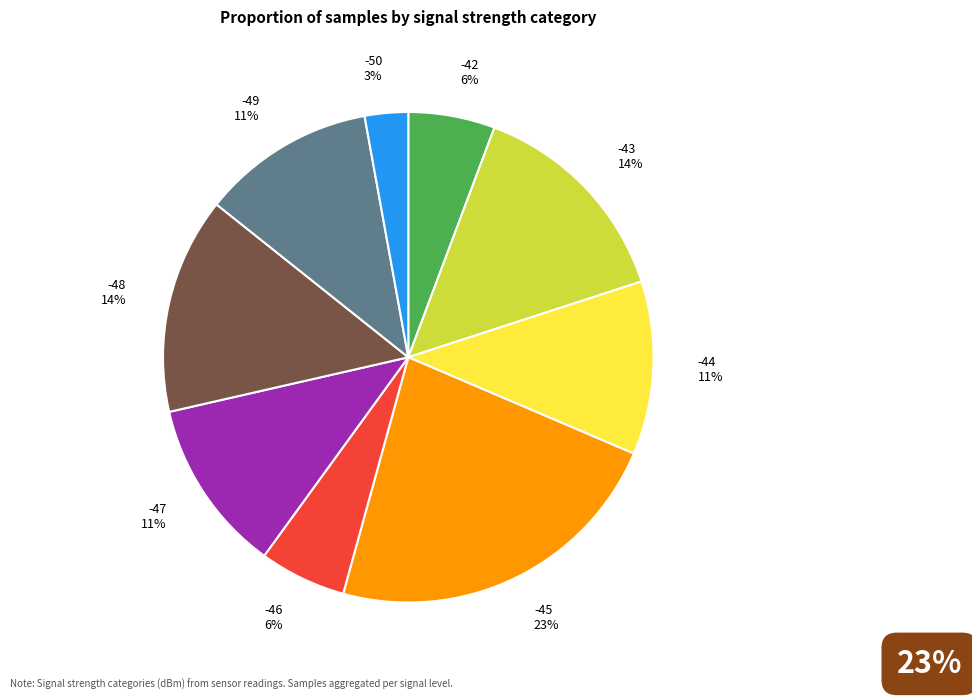

Which has a higher value, -44 11% or -48 14%?

-48 14%